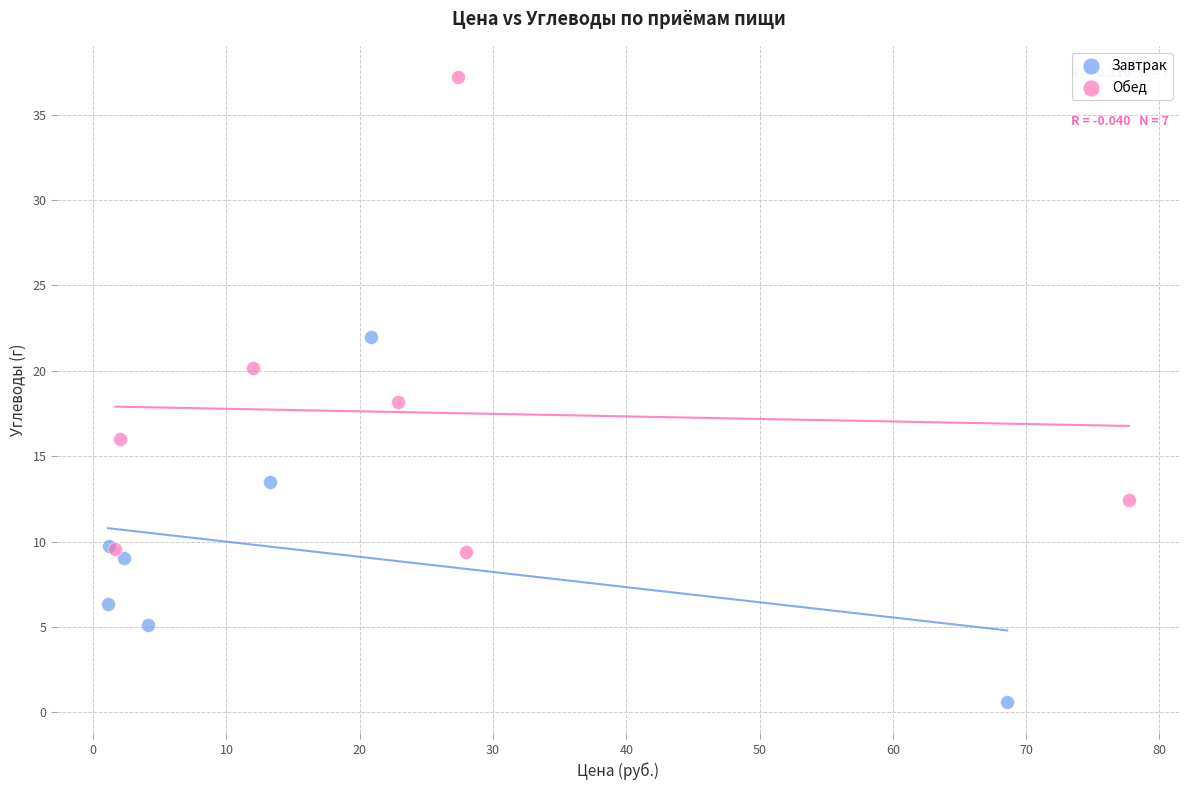

Which series contains the lowest Y value?

Завтрак